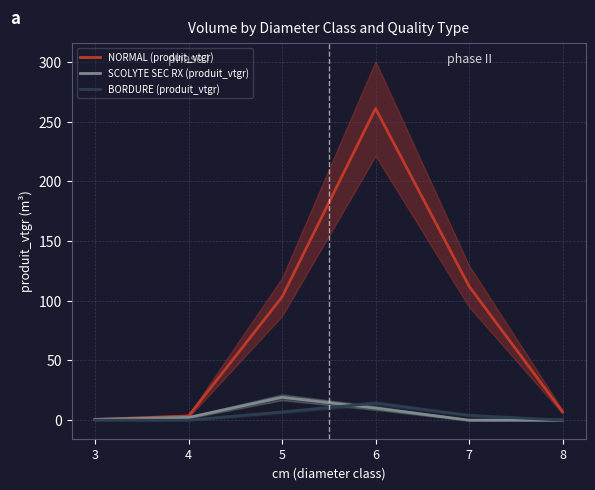

At which category is the sum across all series the highest?

6